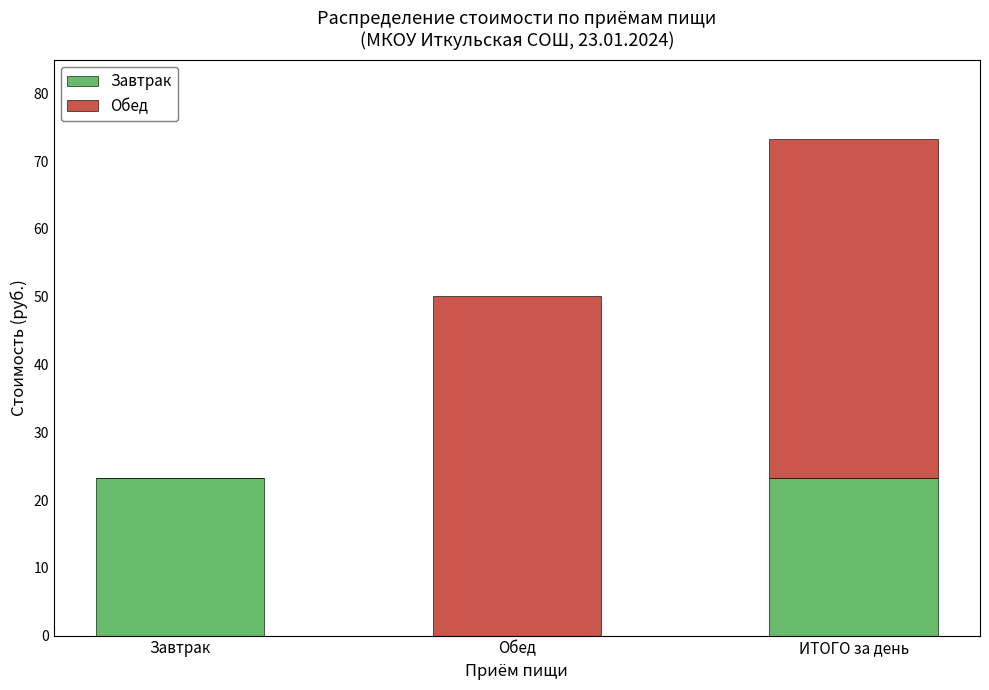

What is the sum of all Завтрак values?

46.5